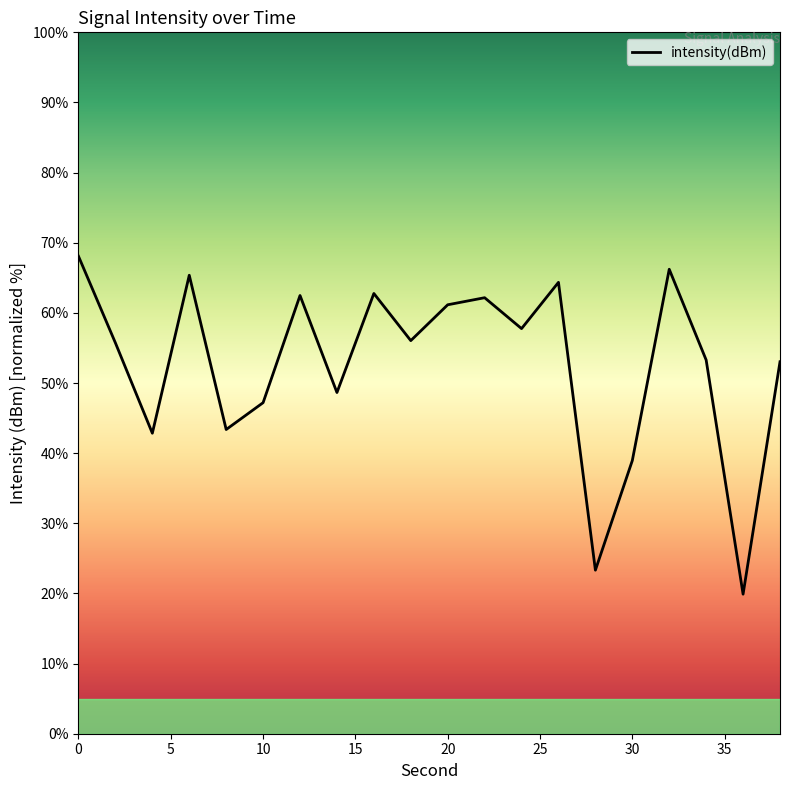

What is the greatest value displayed?

68.1